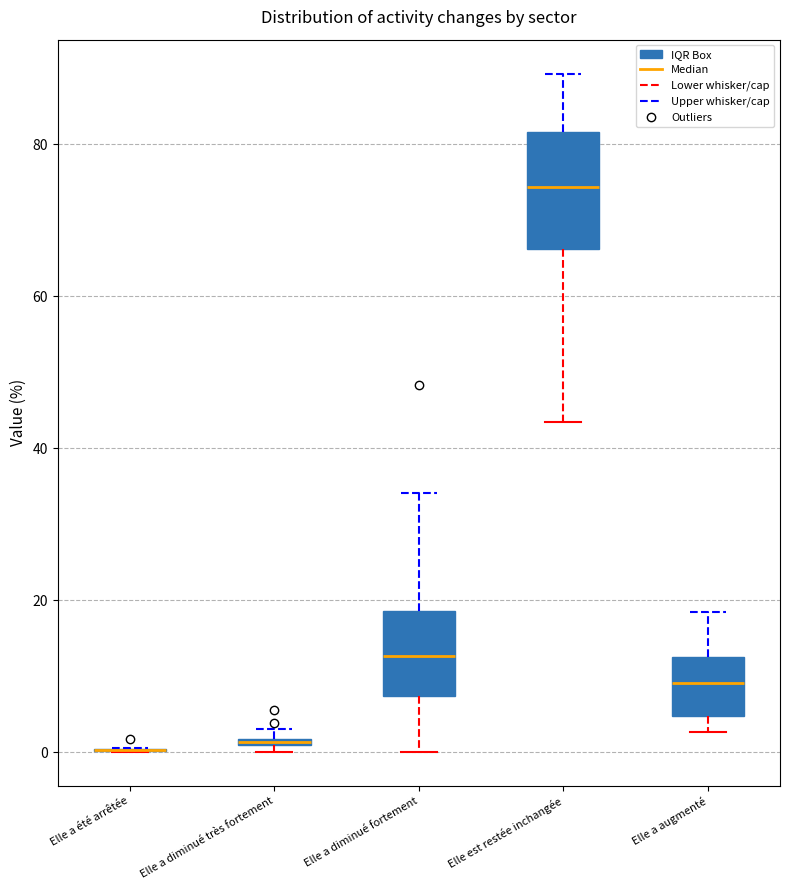

Comparing the boxes themselves (not the whiskers), which one is the tallest?

Elle est restée inchangée